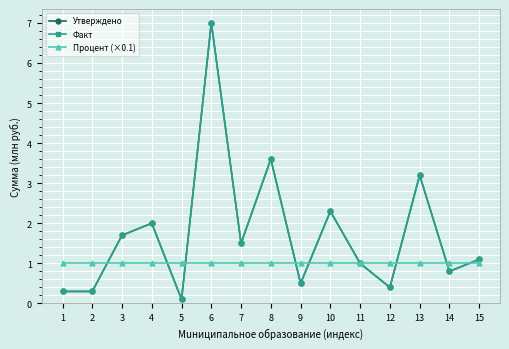

True or false: Процент (×0.1) has more than 2 interior local peaks.

False